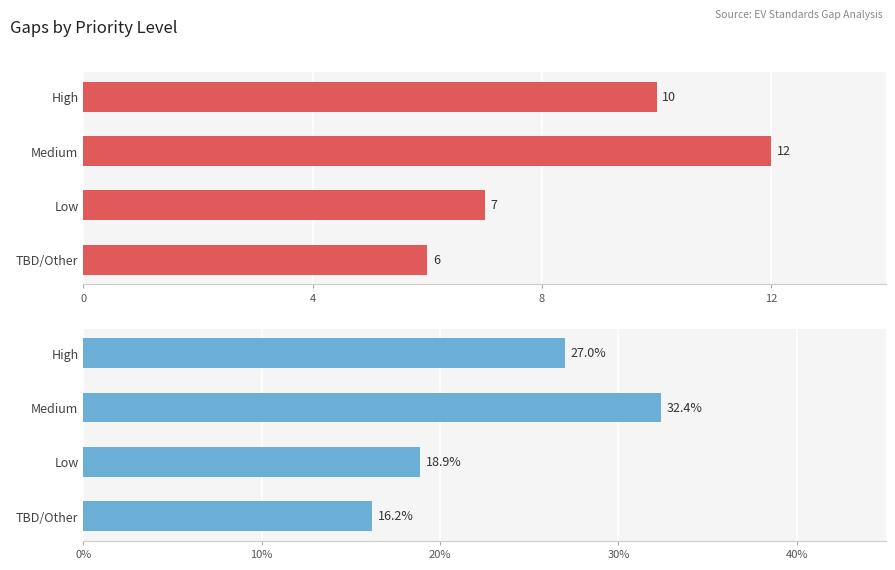

Reading left to right, what are all the values shown in this chart?

Count: 10.0	12.0	7.0	6.0
Percentage: 27.0	32.4	18.9	16.2